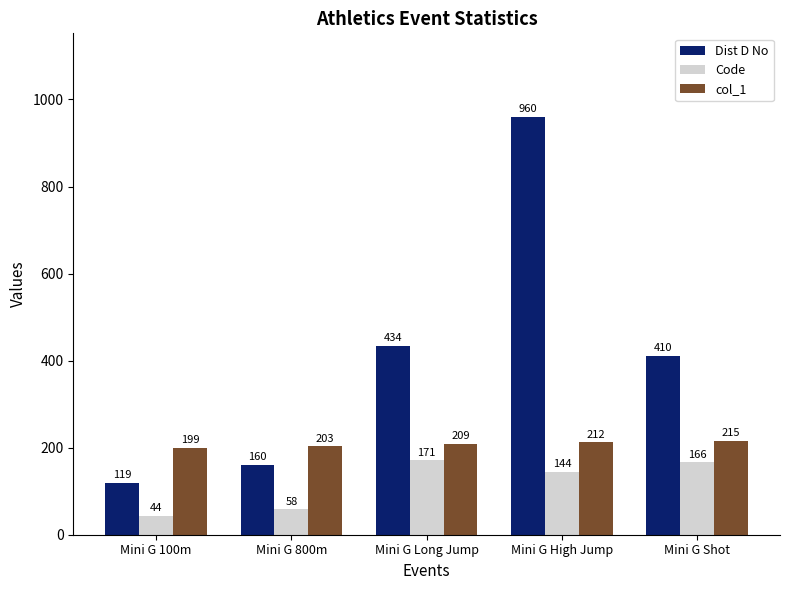

Which series has the largest total across all categories?

Dist D No